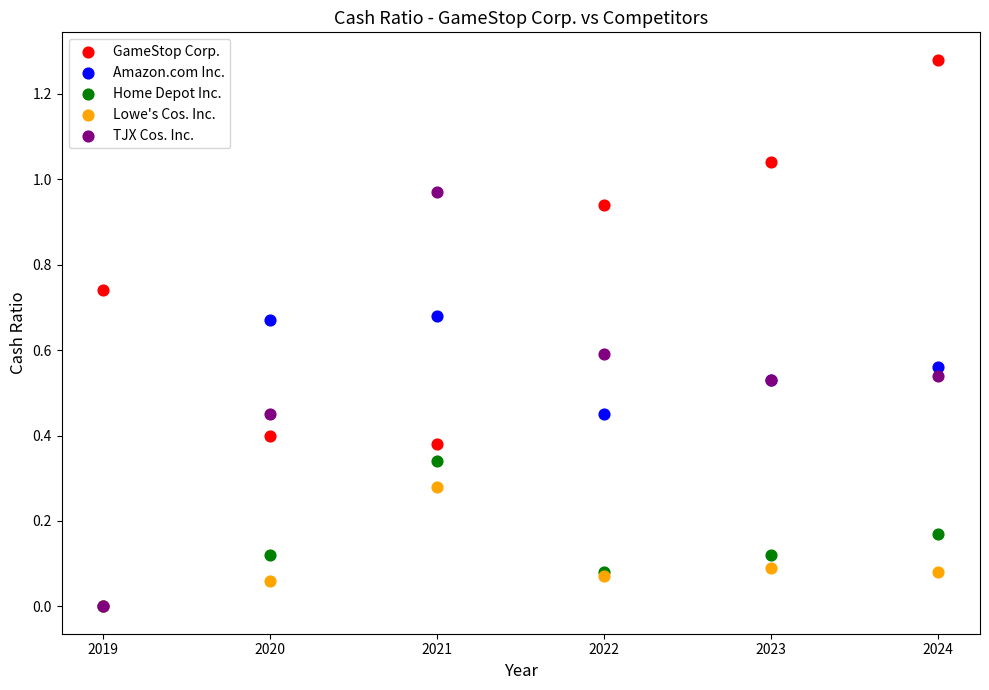

What are all the series names shown in the legend?

GameStop Corp., Amazon.com Inc., Home Depot Inc., Lowe's Cos. Inc., TJX Cos. Inc.